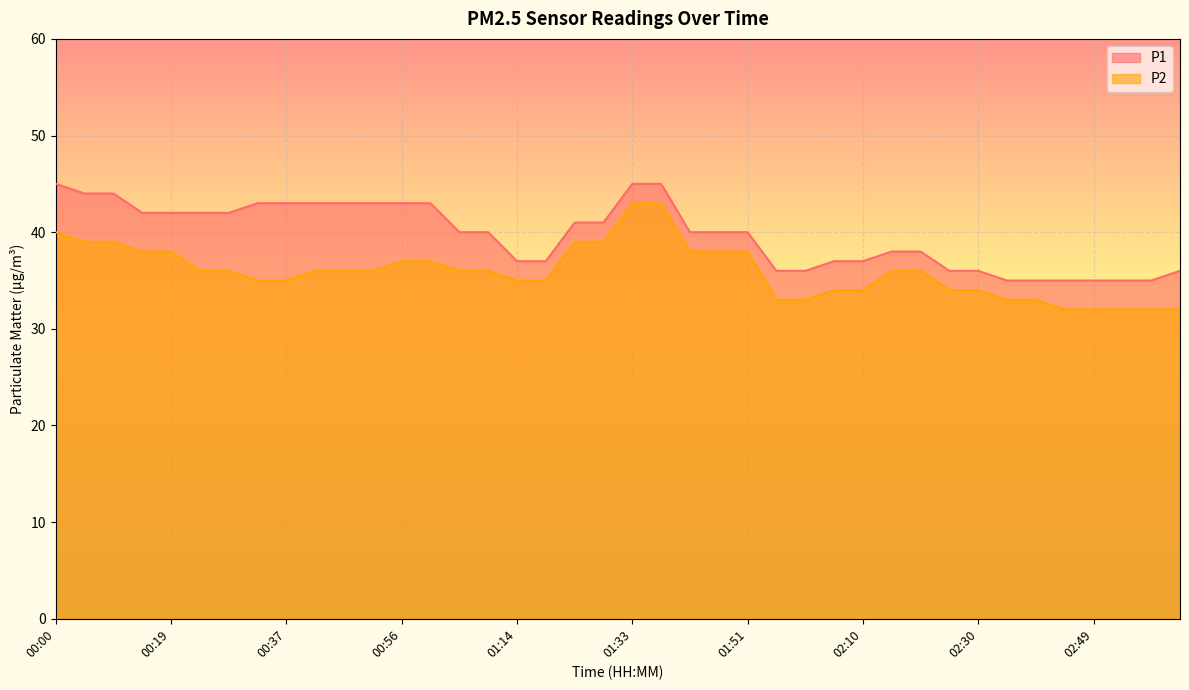

Reading right to left, transcribe all the data shown in this chart.

P1: 03:04=36	02:59=35	02:54=35	02:49=35	02:45=35	02:40=35	02:35=35	02:30=36	02:25=36	02:20=38	02:15=38	02:10=37	02:05=37	02:00=36	01:56=36	01:51=40	01:46=40	01:42=40	01:37=45	01:33=45	01:28=41	01:23=41	01:19=37	01:14=37	01:09=40	01:05=40	01:00=43	00:56=43	00:51=43	00:46=43	00:42=43	00:37=43	00:33=43	00:28=42	00:23=42	00:19=42	00:14=42	00:09=44	00:05=44	00:00=45
P2: 03:04=32	02:59=32	02:54=32	02:49=32	02:45=32	02:40=33	02:35=33	02:30=34	02:25=34	02:20=36	02:15=36	02:10=34	02:05=34	02:00=33	01:56=33	01:51=38	01:46=38	01:42=38	01:37=43	01:33=43	01:28=39	01:23=39	01:19=35	01:14=35	01:09=36	01:05=36	01:00=37	00:56=37	00:51=36	00:46=36	00:42=36	00:37=35	00:33=35	00:28=36	00:23=36	00:19=38	00:14=38	00:09=39	00:05=39	00:00=40